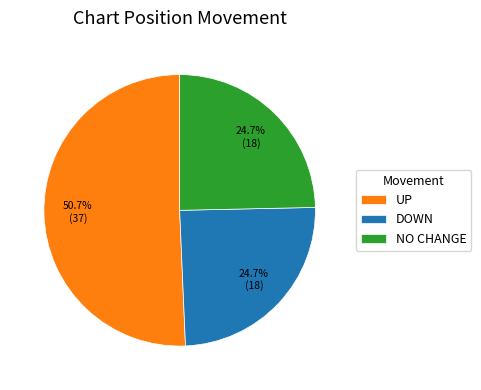

How many slices are in this pie chart?

3